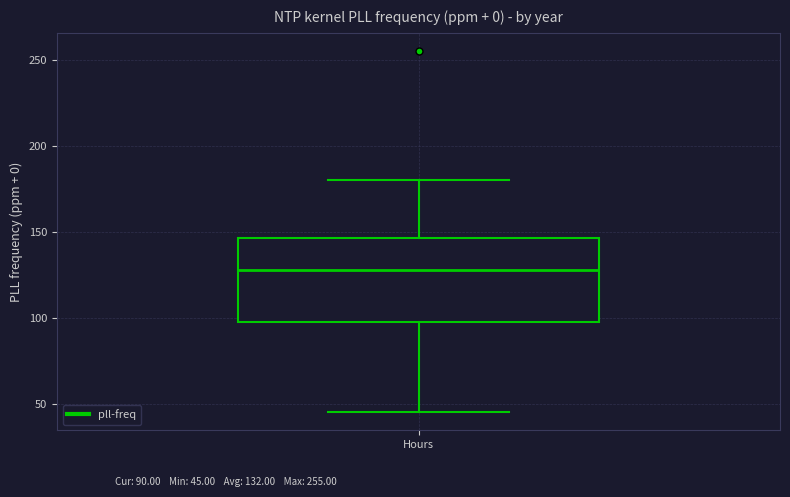

Where does the median line of the box for Hours sit on the y-axis? The values are not printed on the chart, so give them approximately, as read against the axis.

130